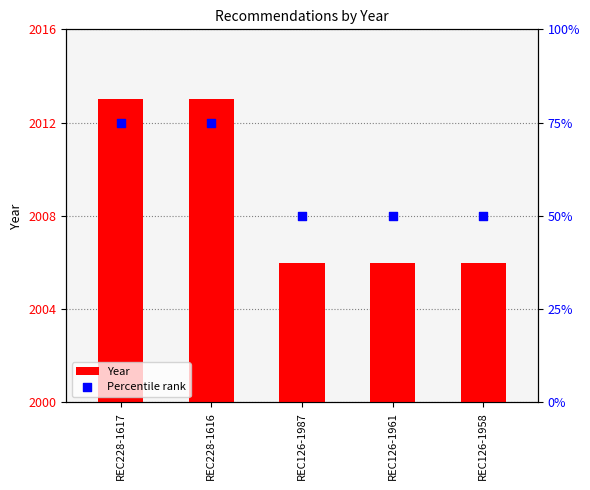

Which series has the largest Y range (max minus min)?

Percentile rank